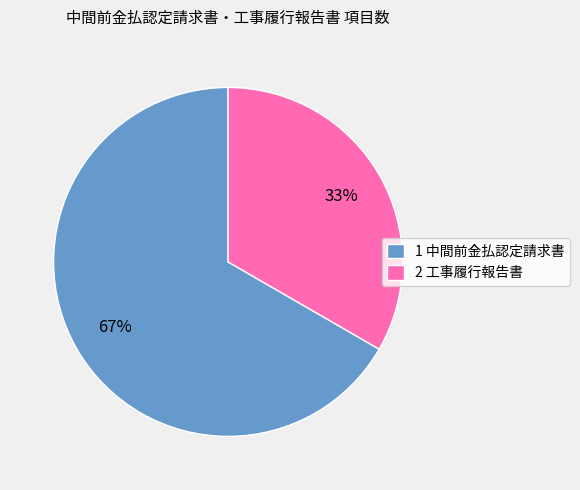

What is the smallest slice in the pie chart?

2 工事履行報告書